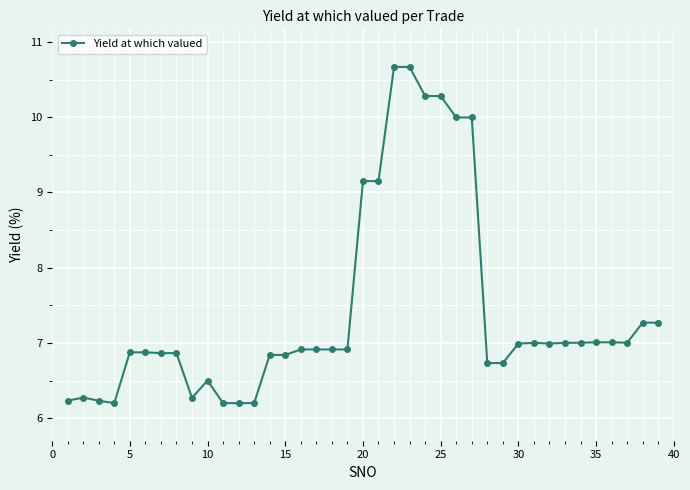

What is the value of the 17th point from the left?

6.9